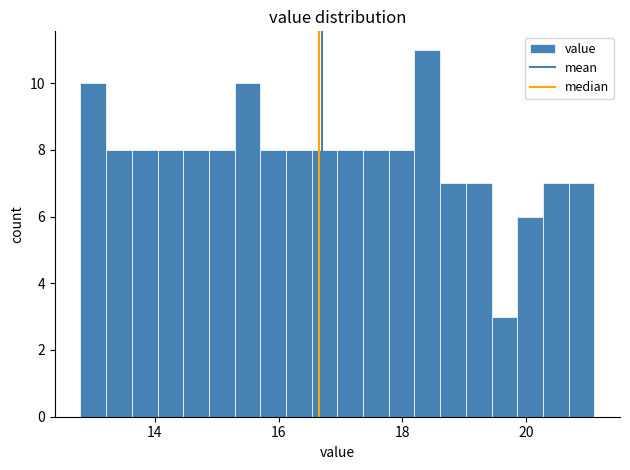

Read against the x-axis, roughly where is the centre of the tallest bar?

18.4